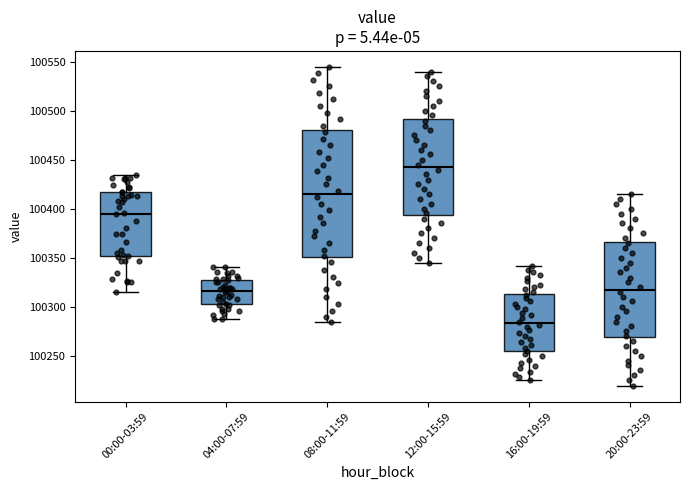

Reading left to right, read every box against the y-axis: the position of its median line, the range the box covers, and the ends of its whiskers. The values are not printed on the chart, so give them approximately, as read against the axis.

00:00-03:59: median 100395, box 100350 to 100420, whiskers 100315 to 100435
04:00-07:59: median 100315, box 100305 to 100330, whiskers 100290 to 100340
08:00-11:59: median 100415, box 100350 to 100480, whiskers 100285 to 100545
12:00-15:59: median 100445, box 100395 to 100490, whiskers 100345 to 100540
16:00-19:59: median 100285, box 100255 to 100315, whiskers 100225 to 100340
20:00-23:59: median 100320, box 100270 to 100365, whiskers 100220 to 100415